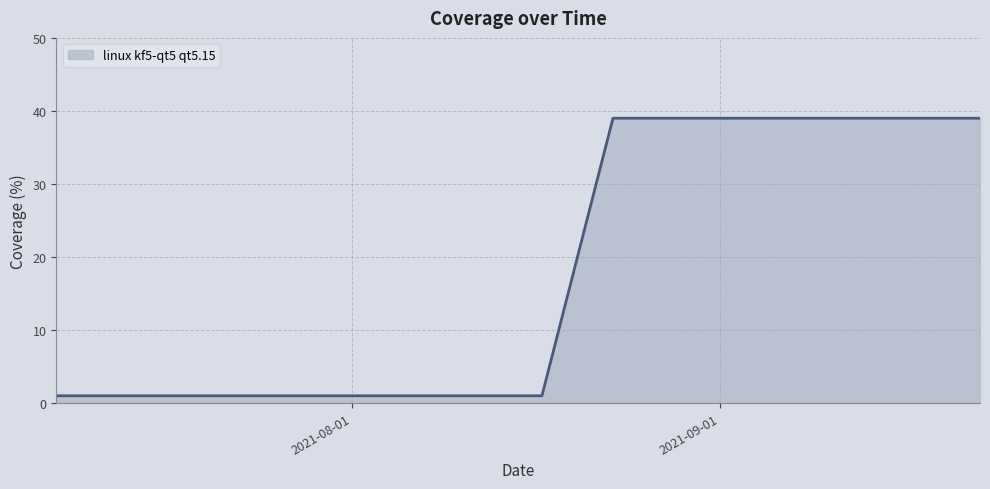

What is the minimum value shown in the chart?

1